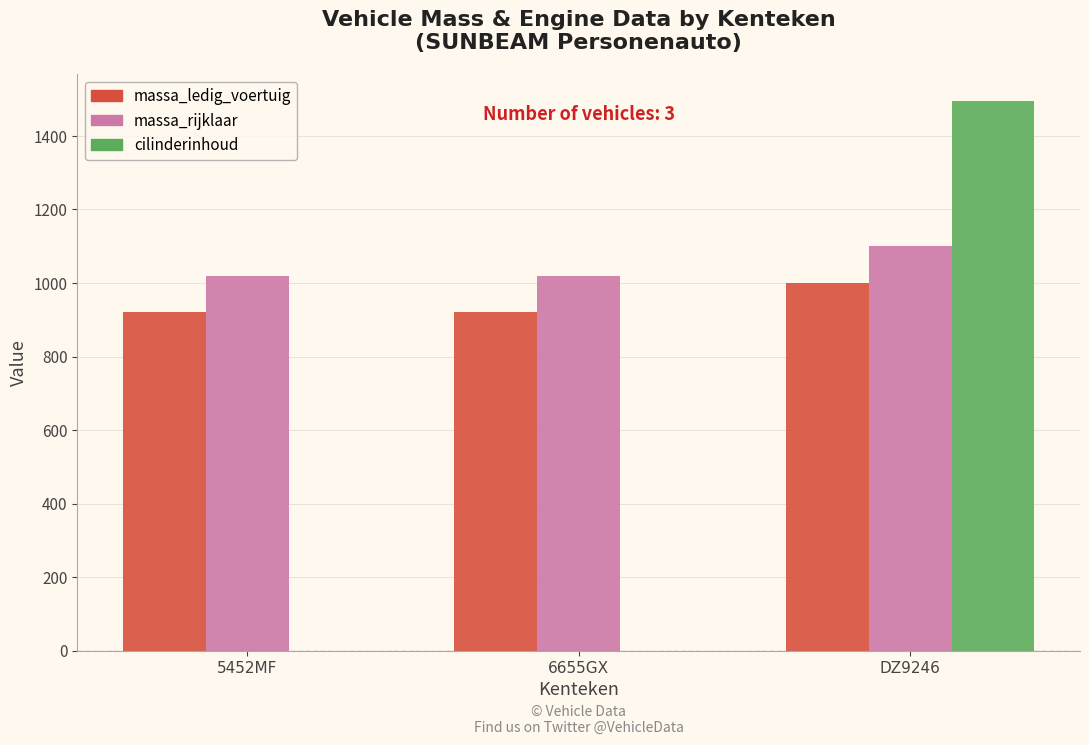

What value does the massa_ledig_voertuig series have at 6655GX?

920